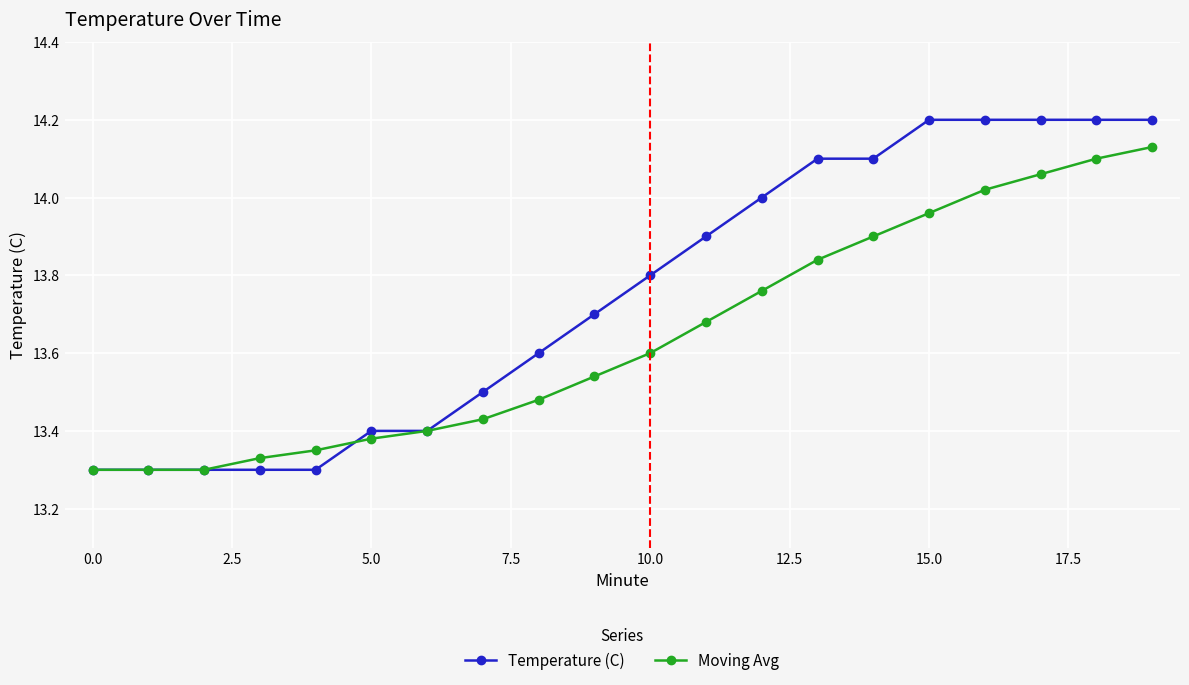

Which series has the largest range (max minus min)?

Temperature (C)